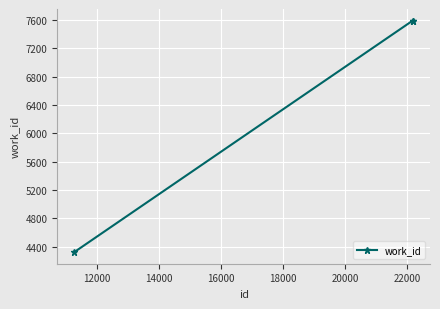

What is the greatest value displayed?

7591